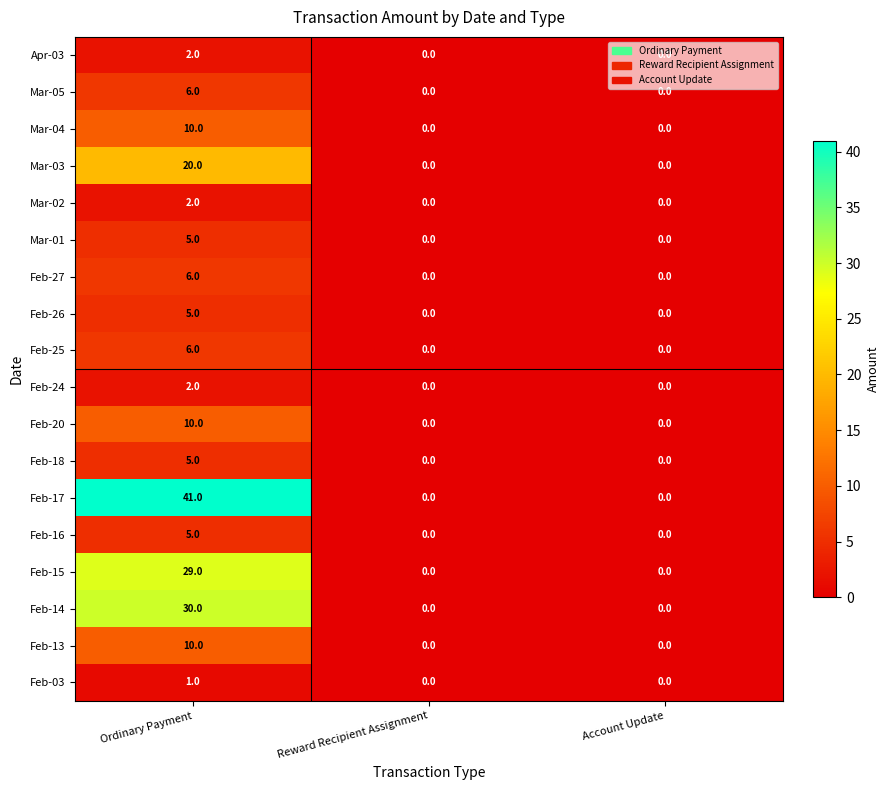

Read the Feb-16 value at Ordinary Payment.

5